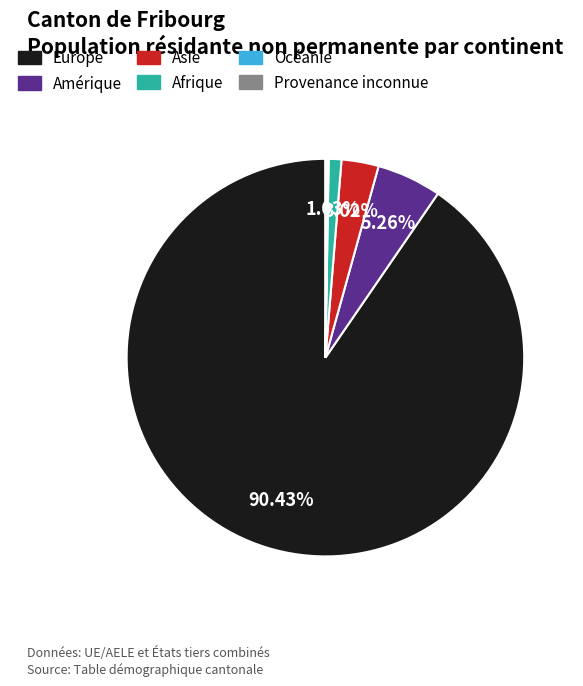

How much of the chart is everything except Afrique?

99.0%